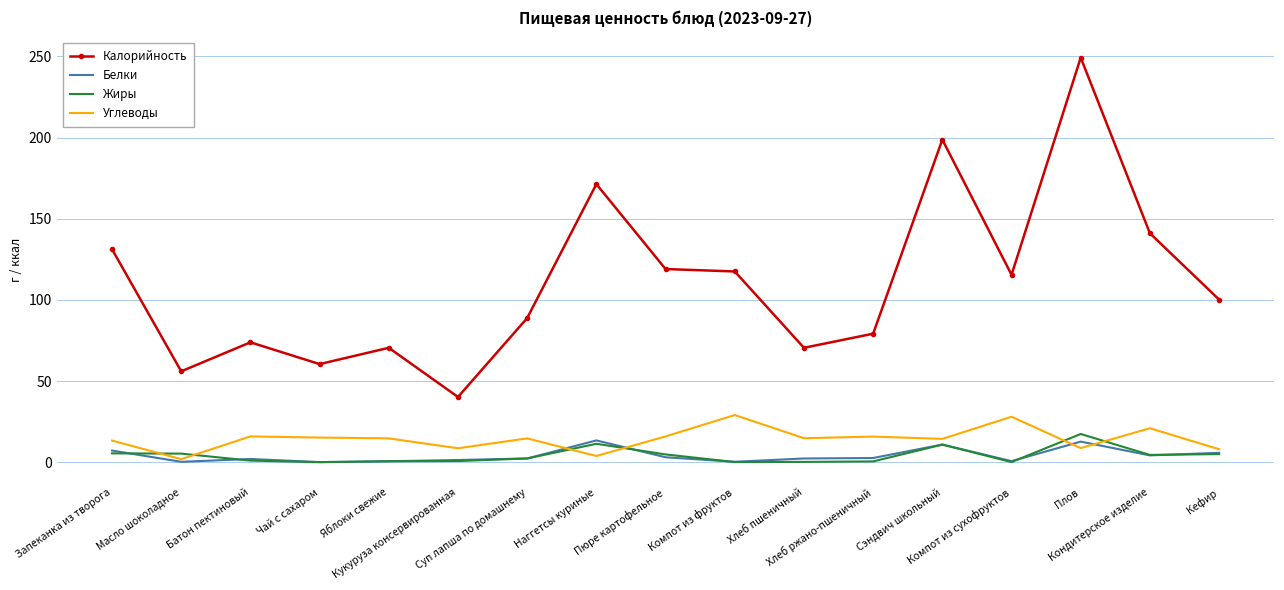

What is the lowest value of the Углеводы series?

1.9